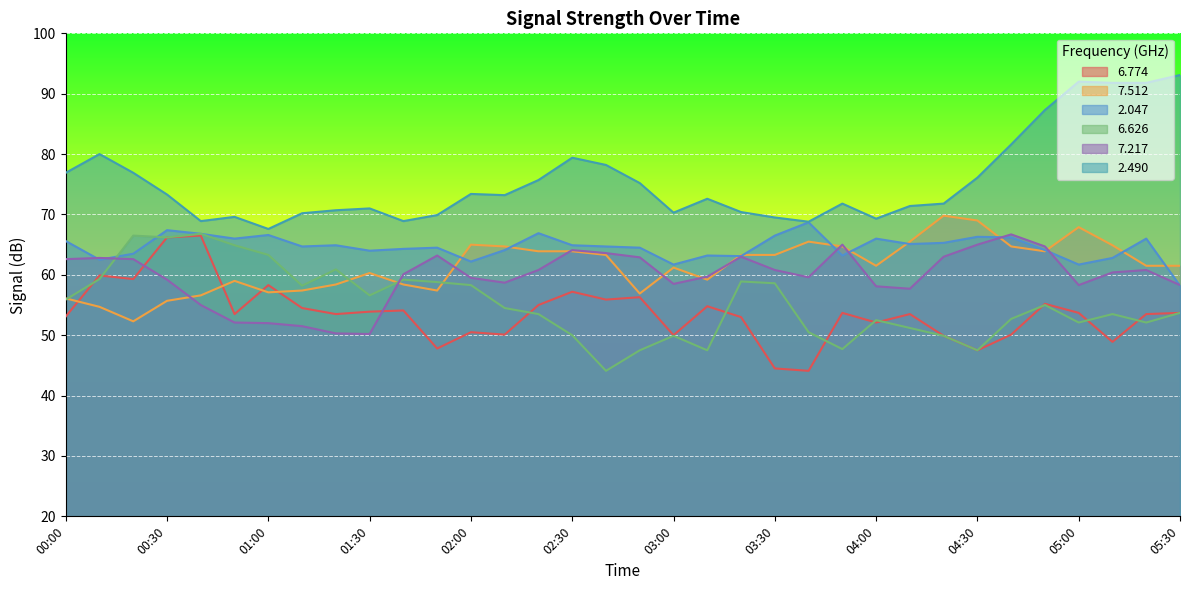

At which category is the sum across all series the highest?

04:50